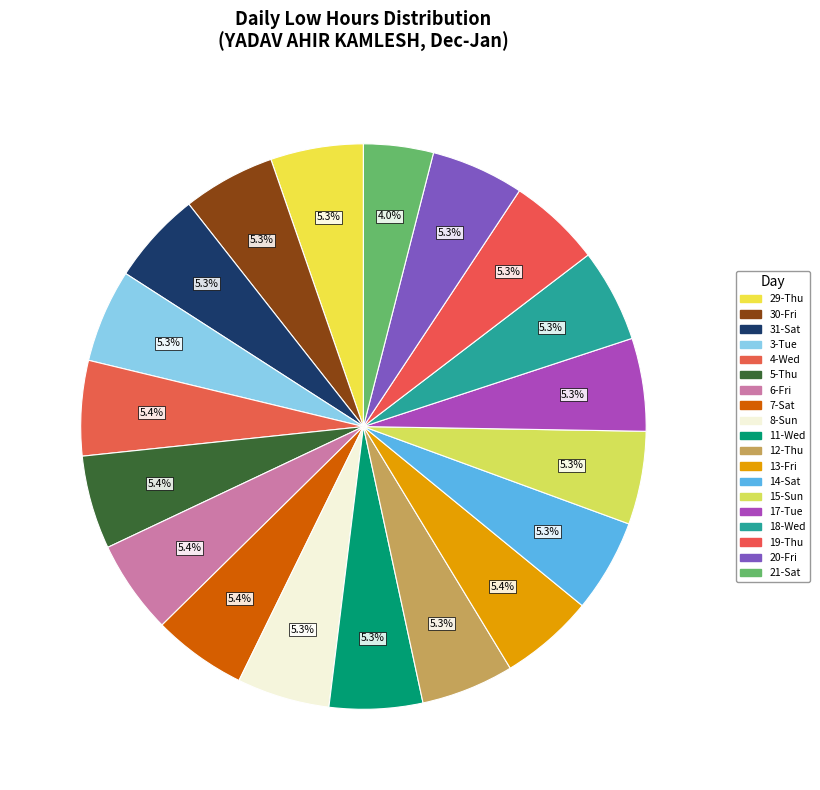

Count the number of slices in the pie.

19